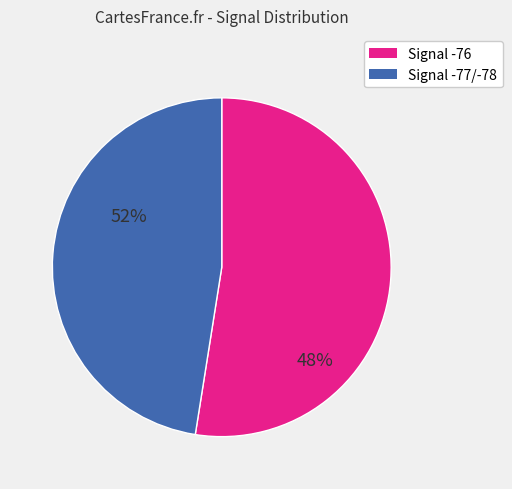

Is there any slice that represents more than half of the pie?

Yes